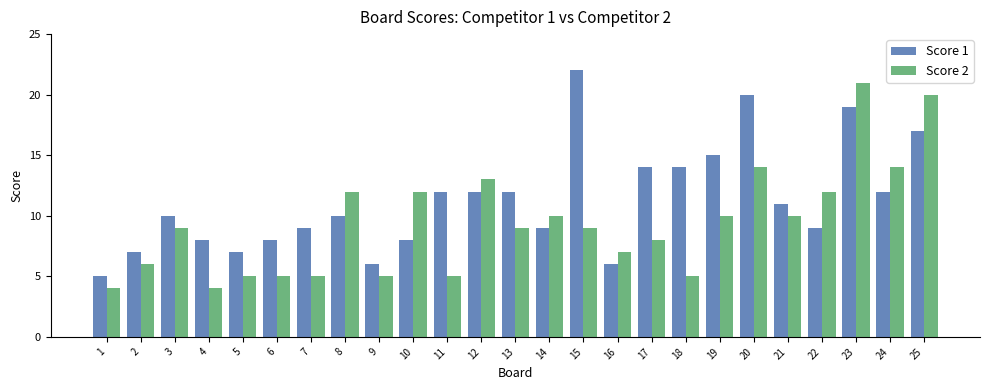

How many data points does each series have?

25